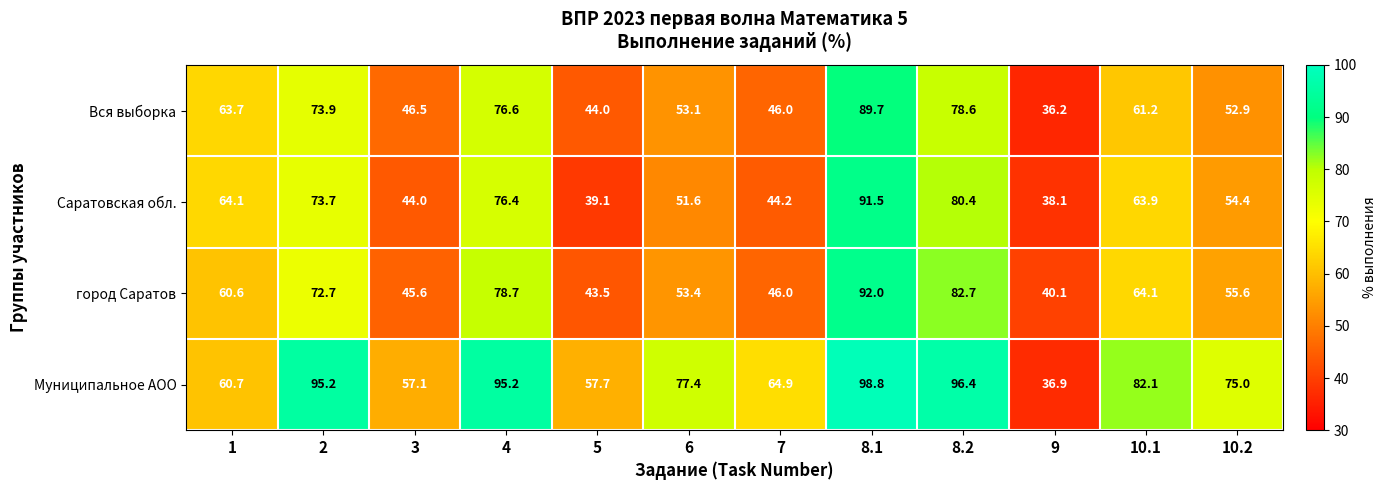

What is the total value across all series at 5?

184.3